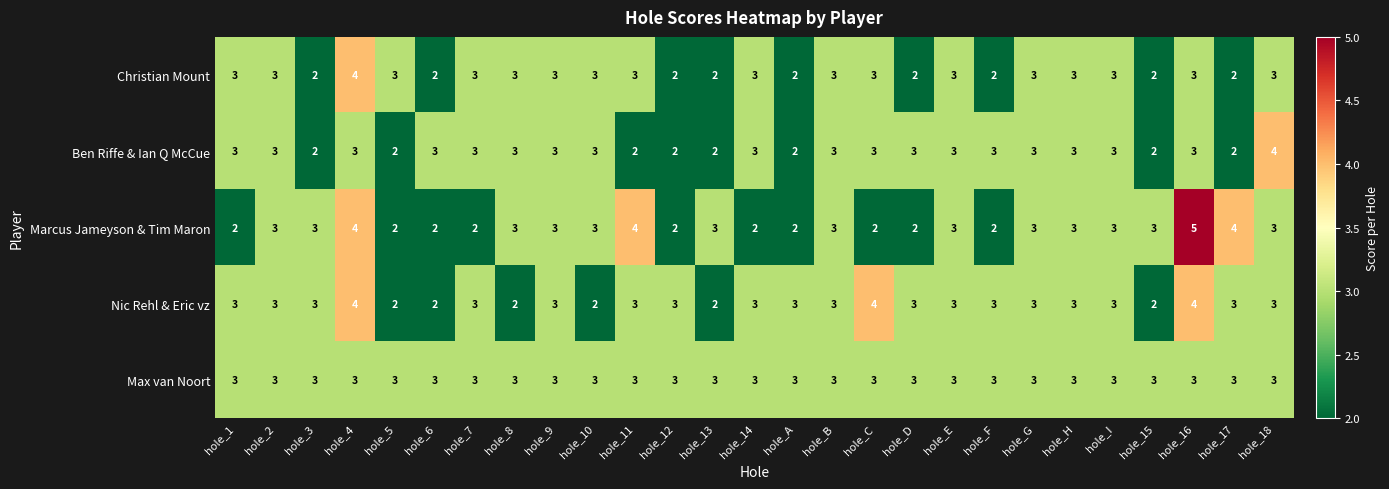

The value of Max van Noort at hole_G is 4. True or false?

False